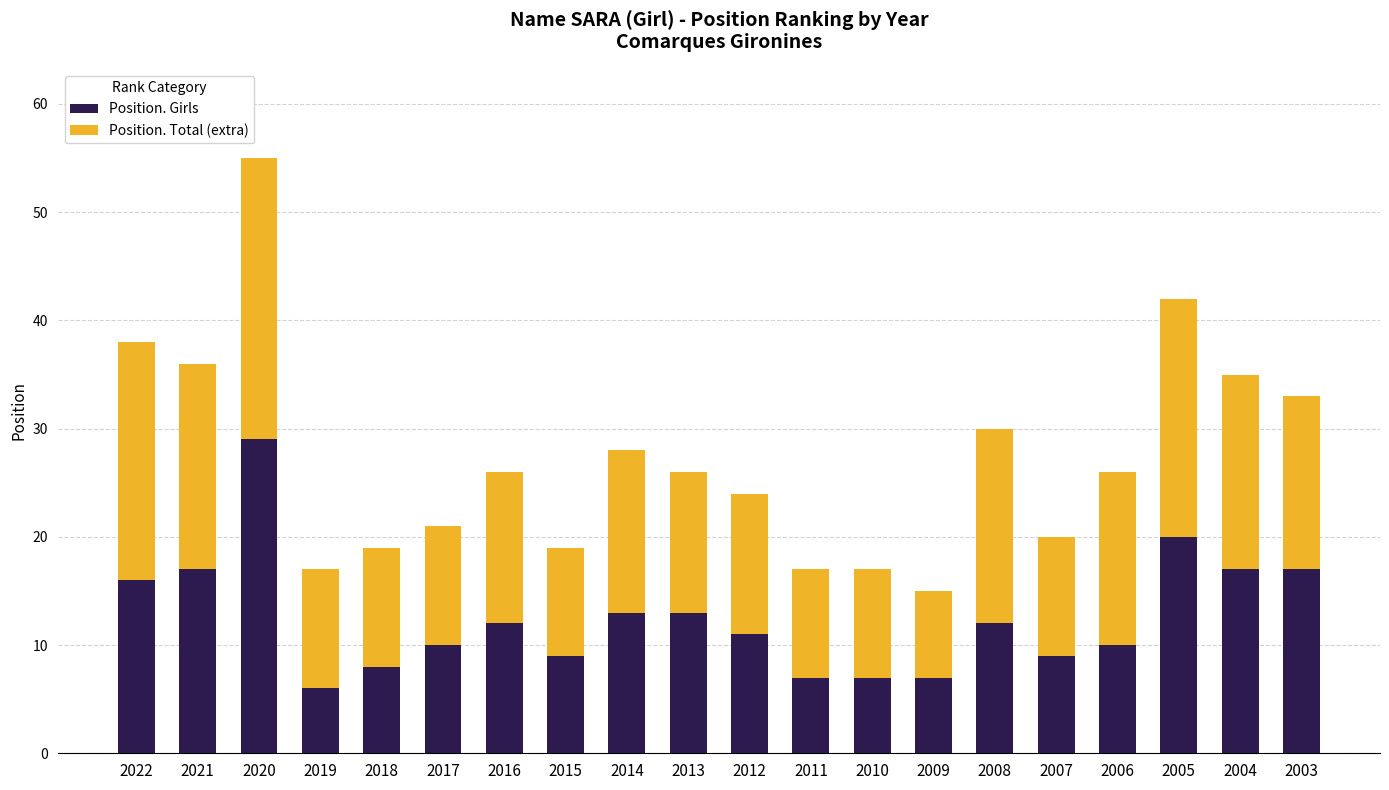

What is the sum of the Position. Girls values at 2012 and 2006?

21